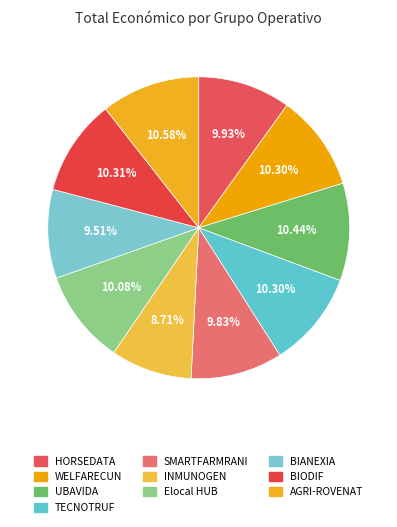

Does any single category account for the majority?

No